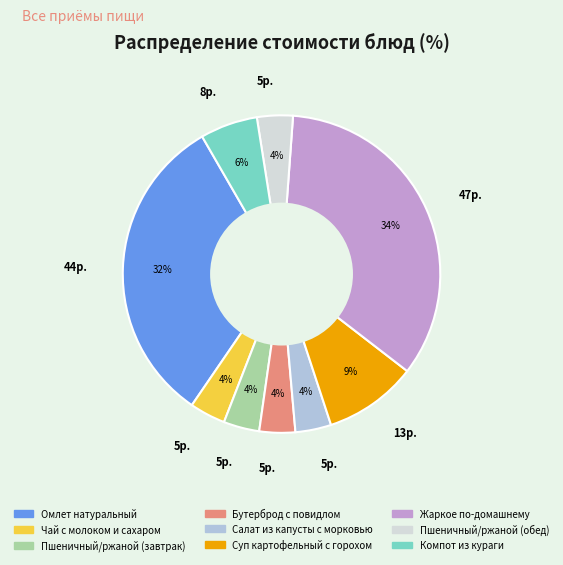

Between Жаркое по-домашнему and Суп картофельный с горохом, which is larger?

Жаркое по-домашнему